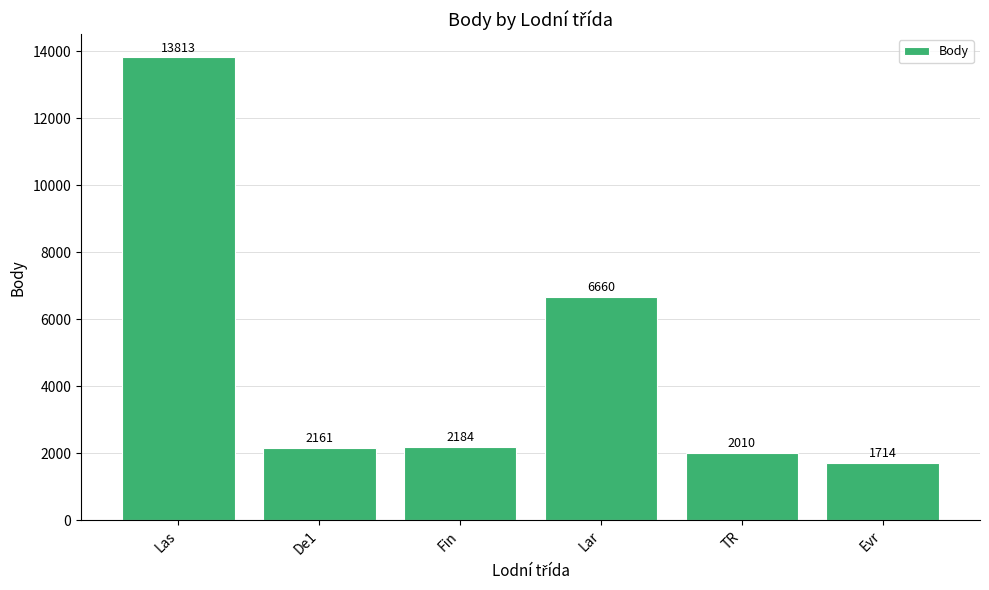

At which category does the chart reach its minimum across all series?

Evr